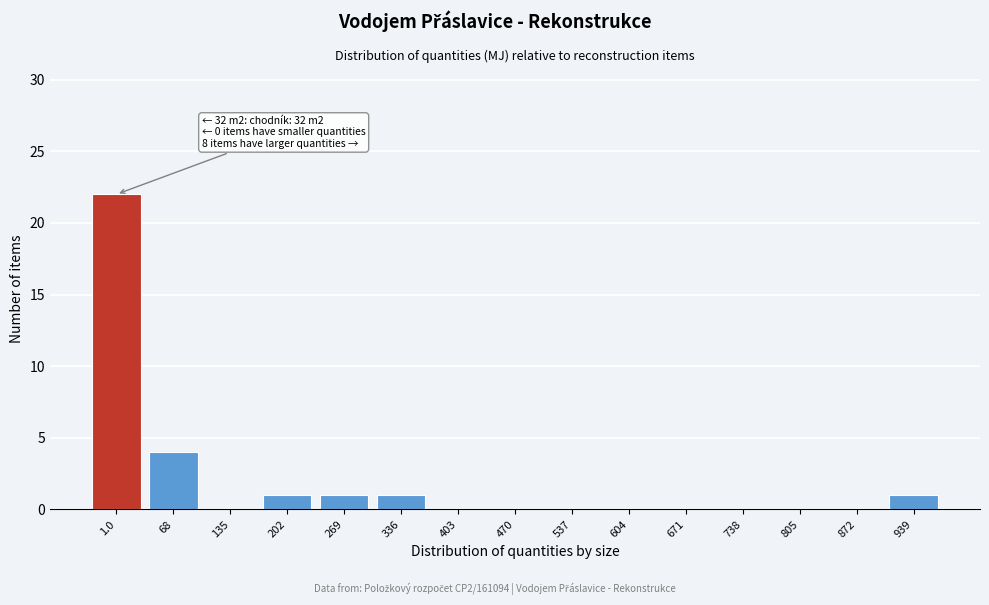

Reading left to right, extract all data points from this chart.

1.0=22	68=4	135=0	202=1	269=1	336=1	403=0	470=0	537=0	604=0	671=0	738=0	805=0	872=0	939=1